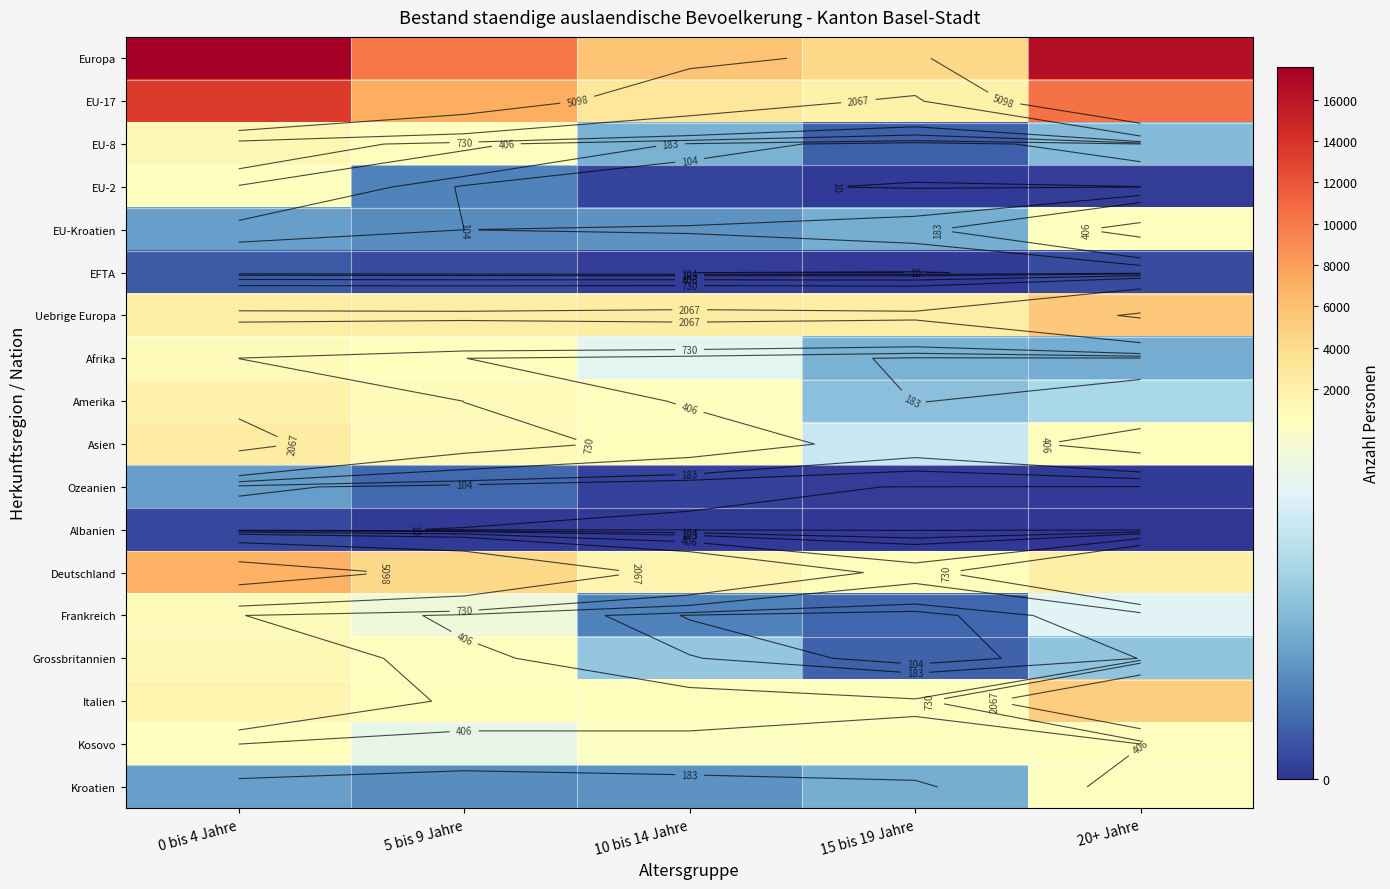

Read the Kroatien value at 5 bis 9 Jahre.

104